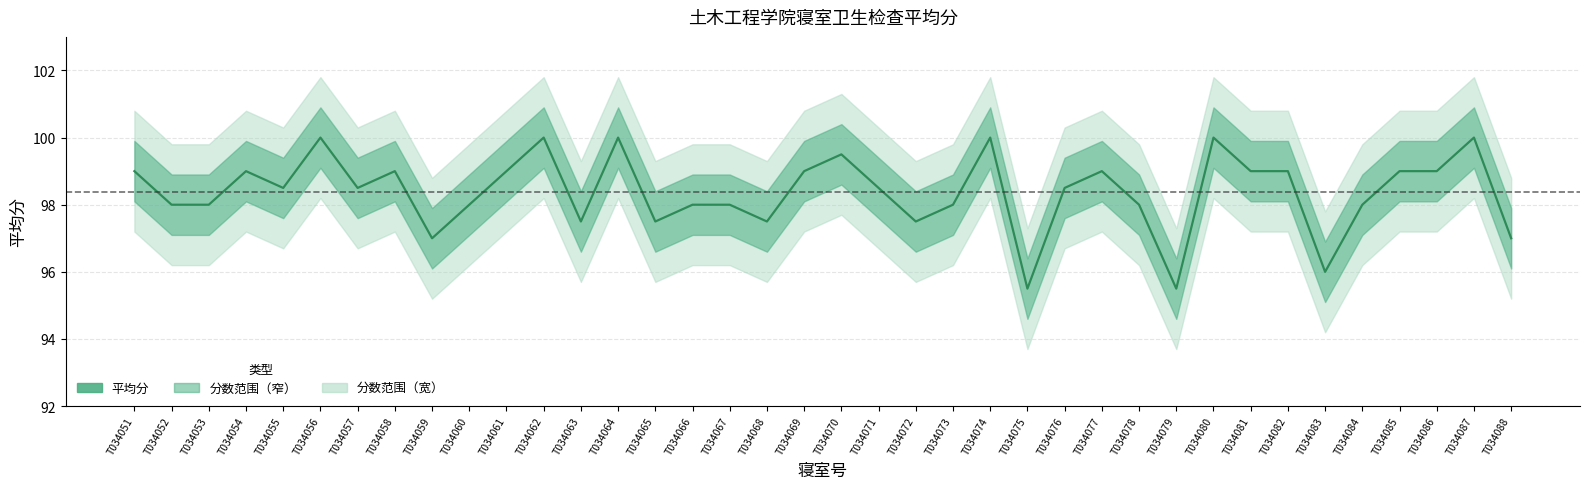

How many values are between 98 and 99?

22